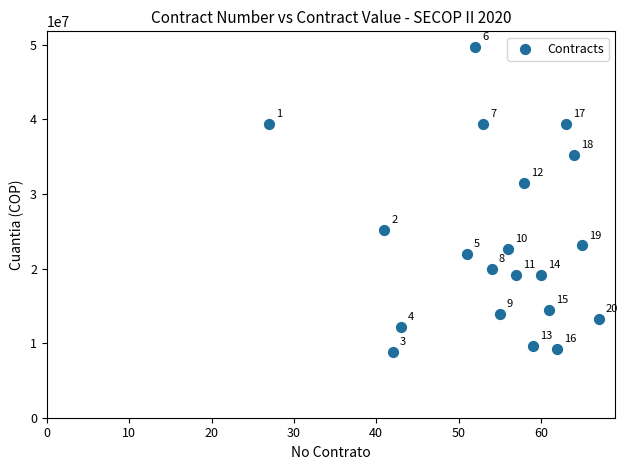

What is the range of Y values (max minus min)?

40970000